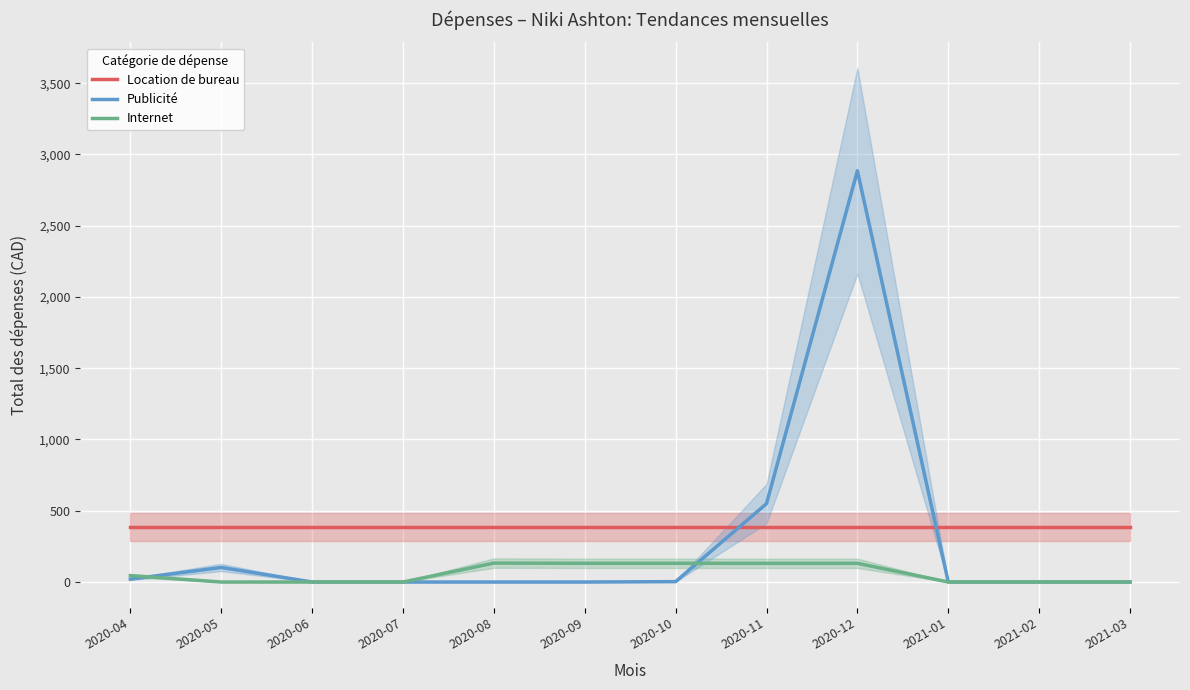

Reading left to right, list all the values displayed in this chart.

Location de bureau: 2020-04=385.2	2020-05=385.2	2020-06=385.2	2020-07=385.2	2020-08=385.2	2020-09=385.2	2020-10=385.2	2020-11=385.2	2020-12=385.2	2021-01=385.2	2021-02=385.2	2021-03=385.2
Publicité: 2020-04=20.0	2020-05=102.0	2020-06=0.0	2020-07=0.0	2020-08=0.0	2020-09=0.0	2020-10=2.7	2020-11=549.9	2020-12=2885.1	2021-01=0.0	2021-02=0.0	2021-03=0.0
Internet: 2020-04=45.1	2020-05=0.0	2020-06=0.0	2020-07=0.0	2020-08=132.8	2020-09=131.4	2020-10=131.4	2020-11=131.1	2020-12=131.2	2021-01=0.0	2021-02=0.0	2021-03=0.0